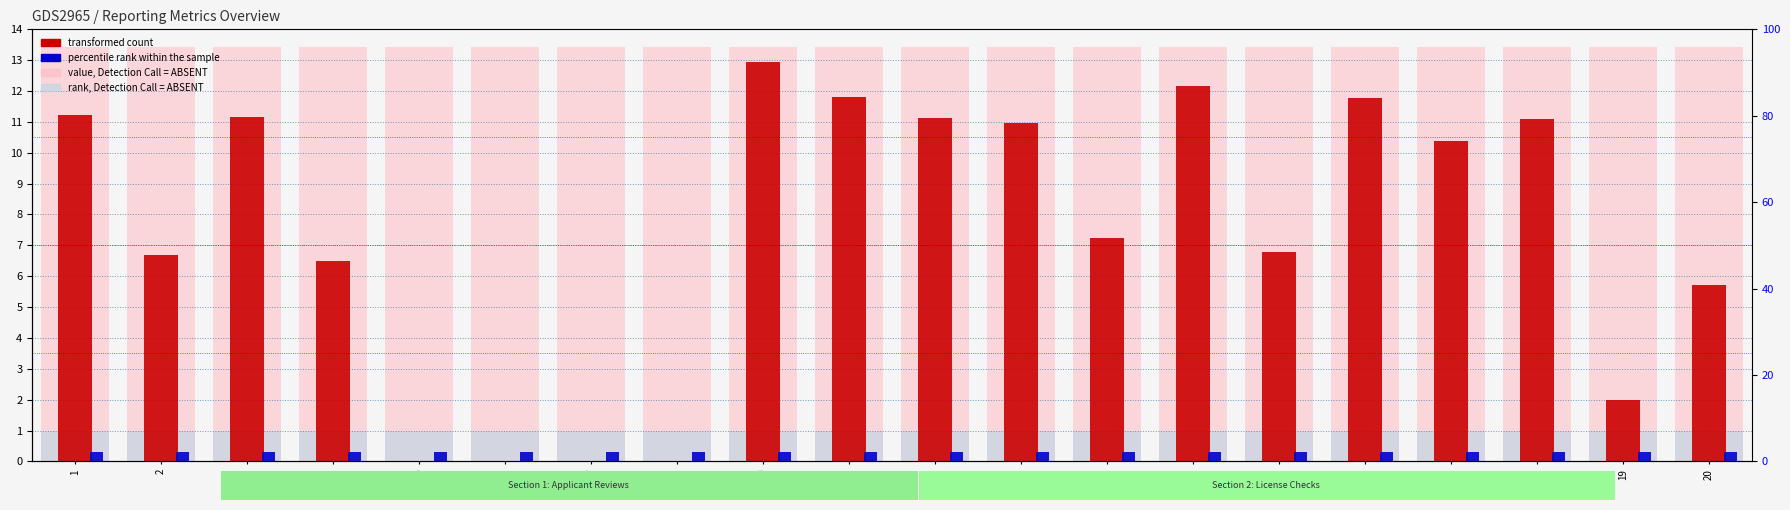

What is the average value of the value, Detection Call = ABSENT series?

13.4